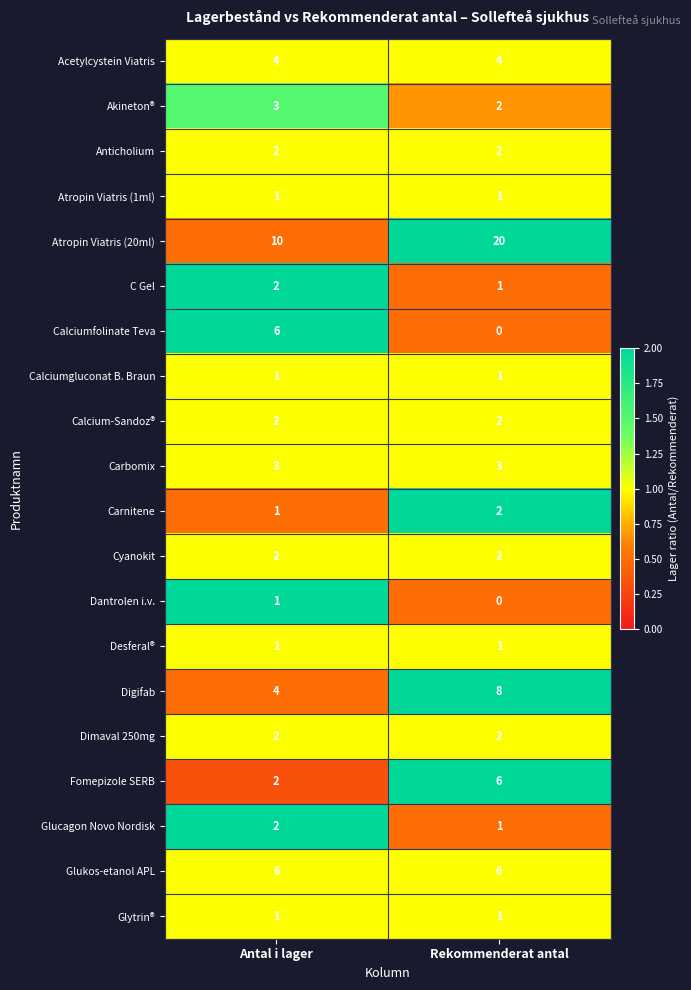

Between Antal i lager and Rekommenderat antal, which series saw the biggest shift?

Atropin Viatris (20ml)